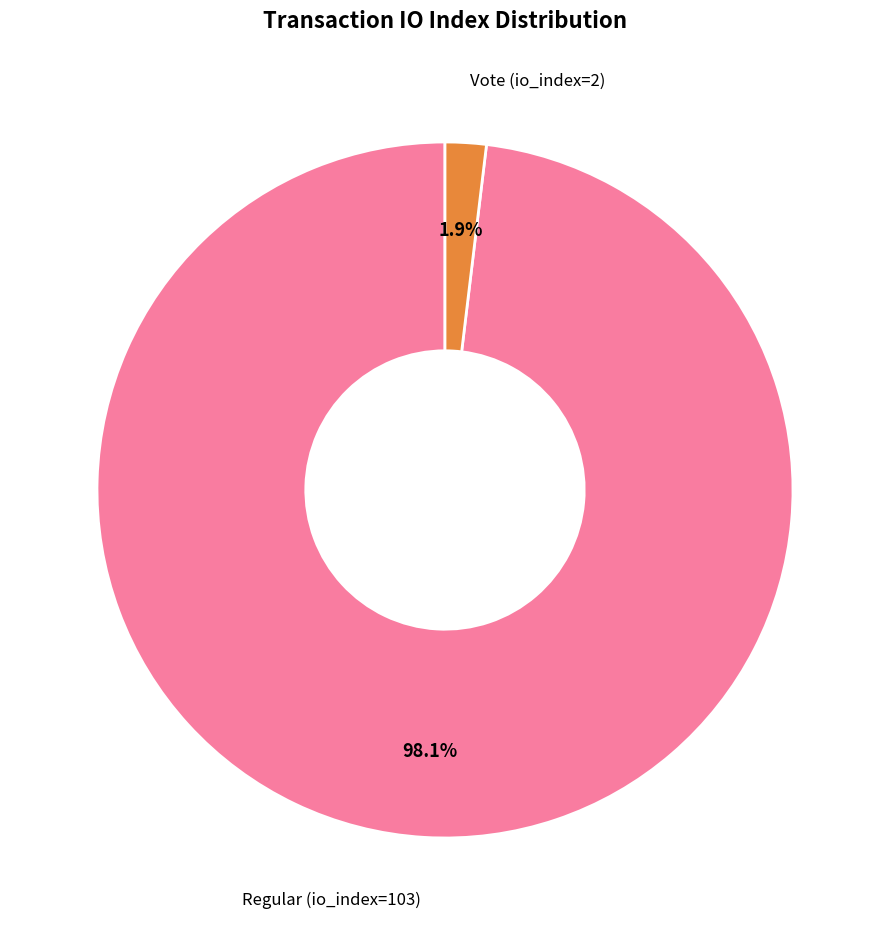

Is there a majority slice in this chart?

Yes